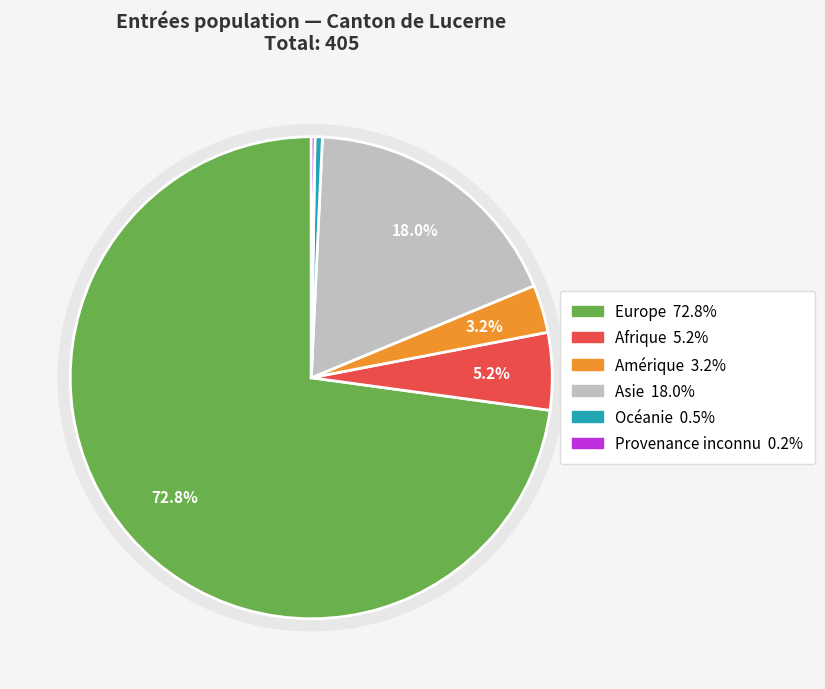

To the nearest percent, what is the difference between the Provenance inconnu and Asie slice percentages?

18%